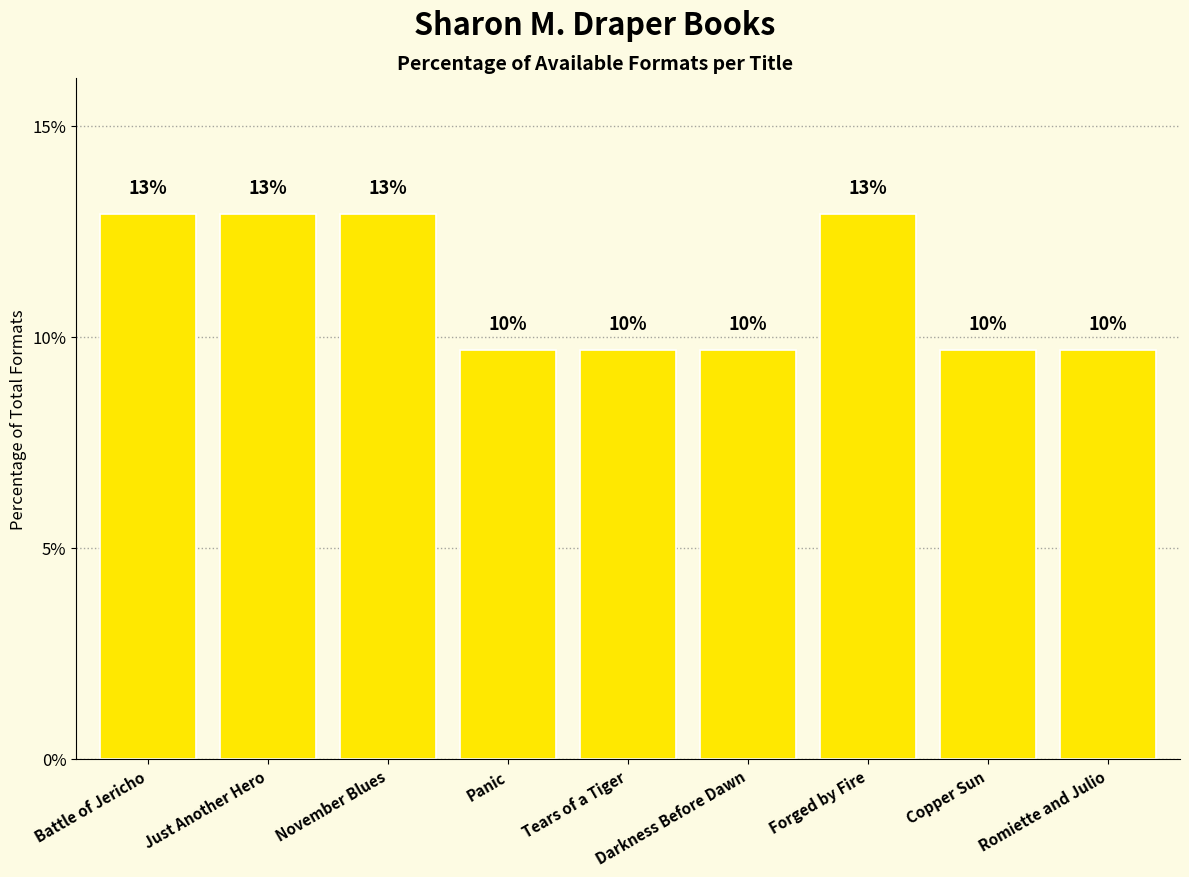

Are the bars horizontal?

No